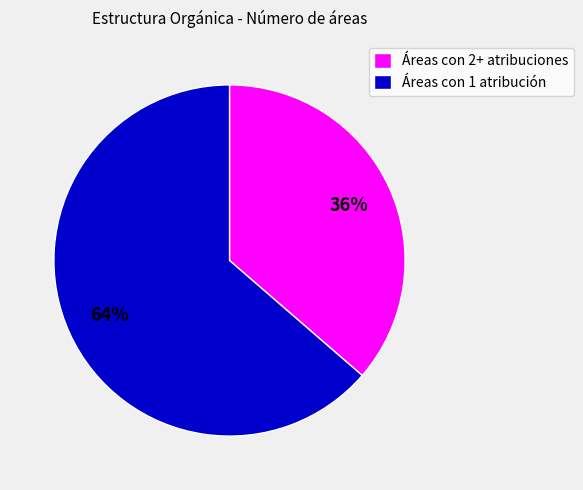

Does any single category account for the majority?

Yes